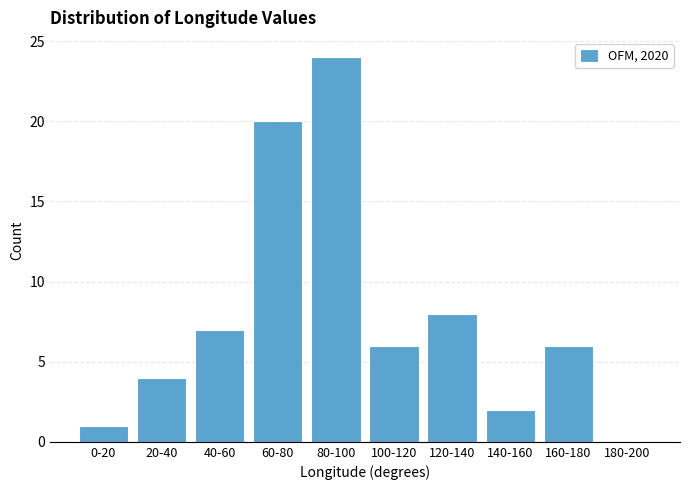

Reading left to right, transcribe all the data shown in this chart.

0-20=1	20-40=4	40-60=7	60-80=20	80-100=24	100-120=6	120-140=8	140-160=2	160-180=6	180-200=0